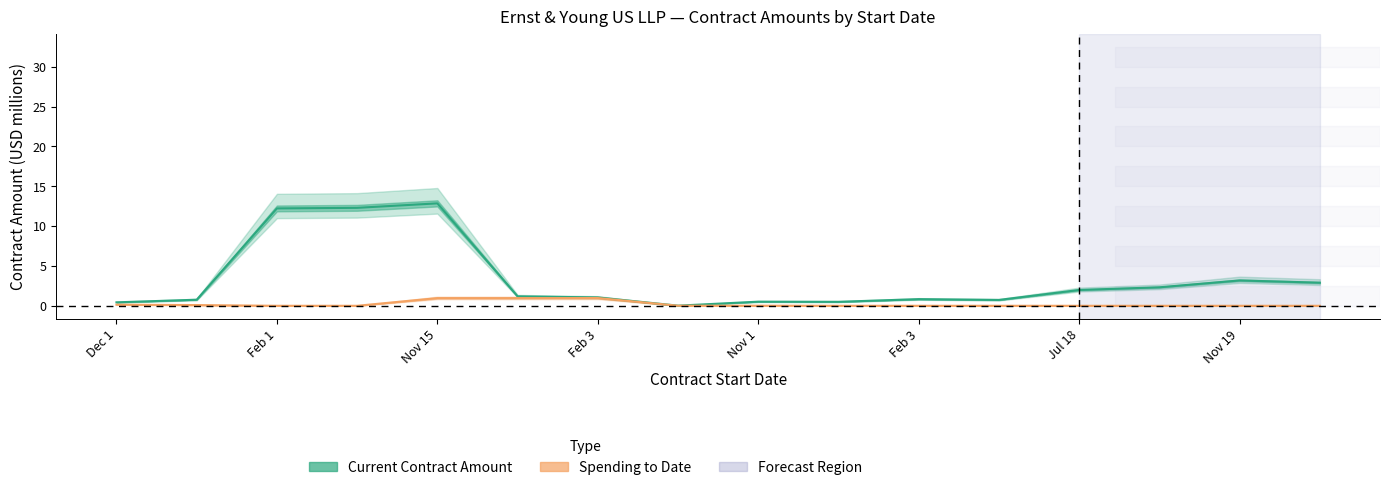

Rank the series by their average value, from lowest to highest.

Spending to Date, Current Contract Amount